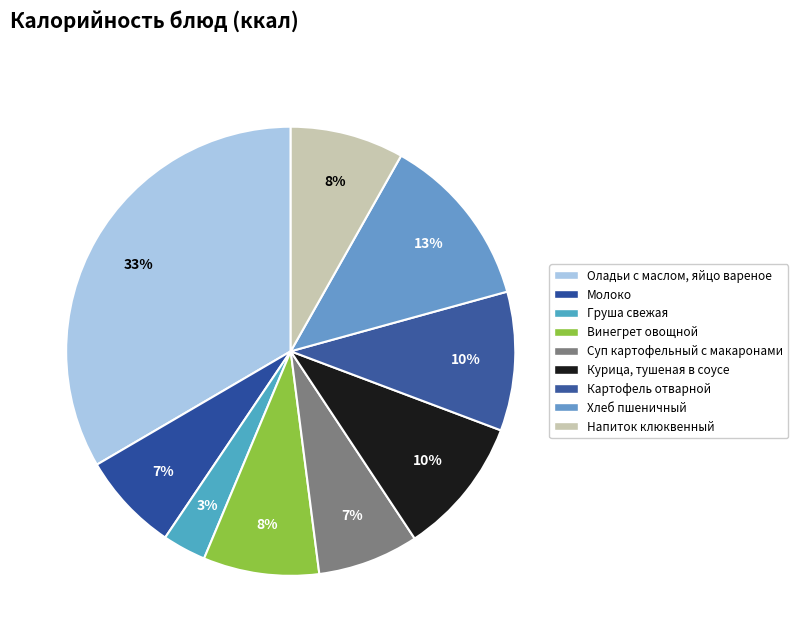

Which has a higher value, Напиток клюквенный or Хлеб пшеничный?

Хлеб пшеничный